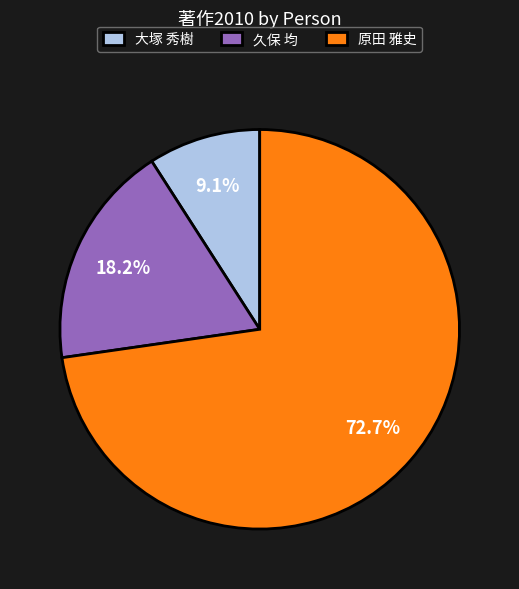

What is the ratio of the value at 久保 均 to the value at 大塚 秀樹?

2.0